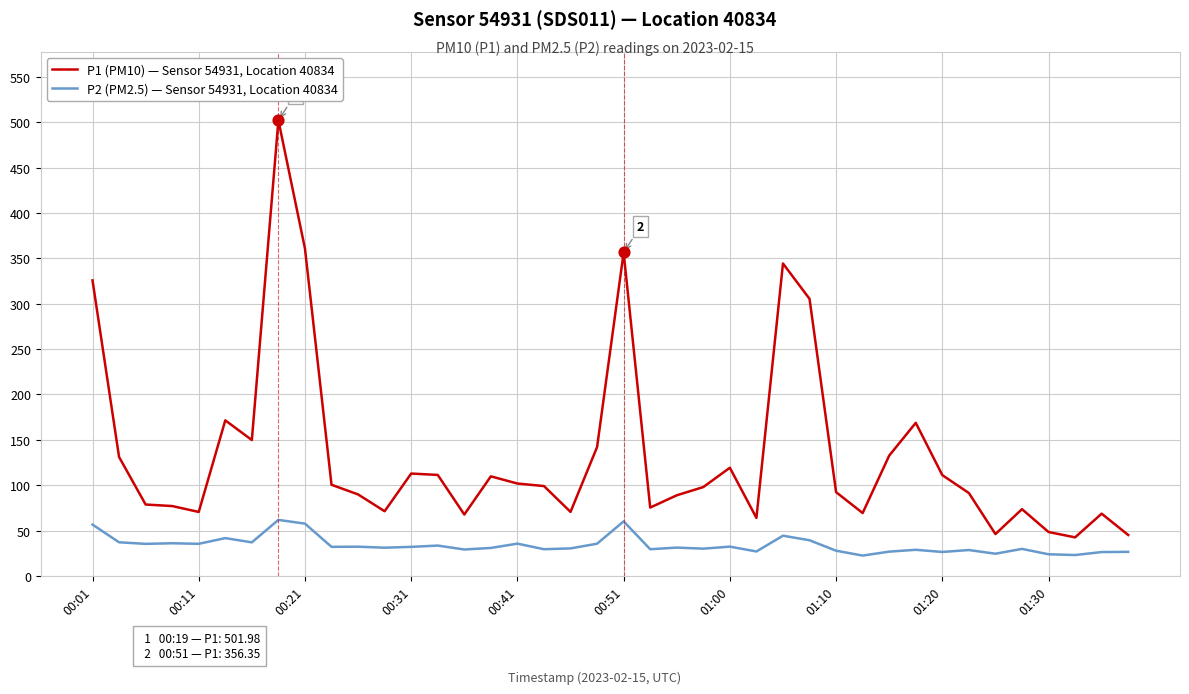

Which series has the largest total across all categories?

P1 (PM10) — Sensor 54931, Location 40834